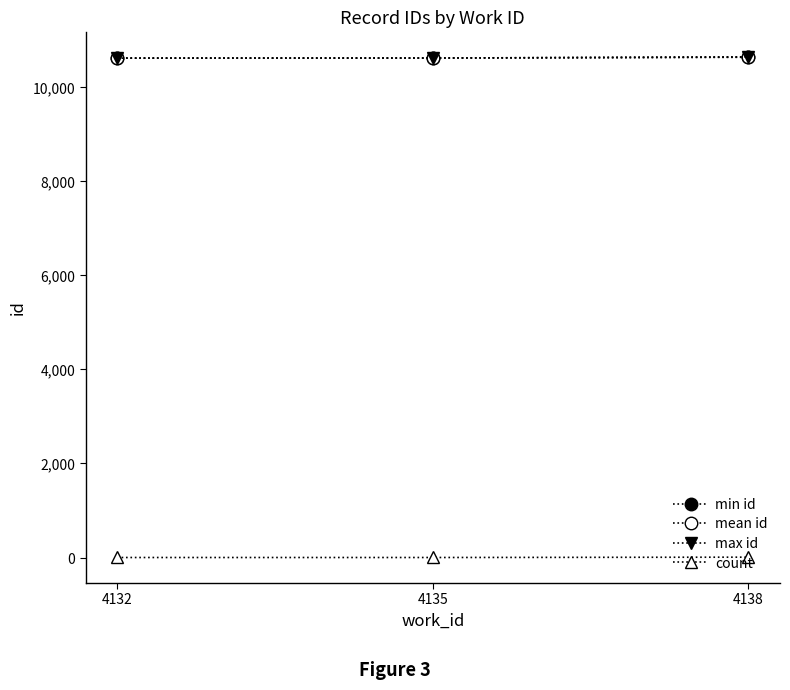

How many values in the count series exceed 1?

1